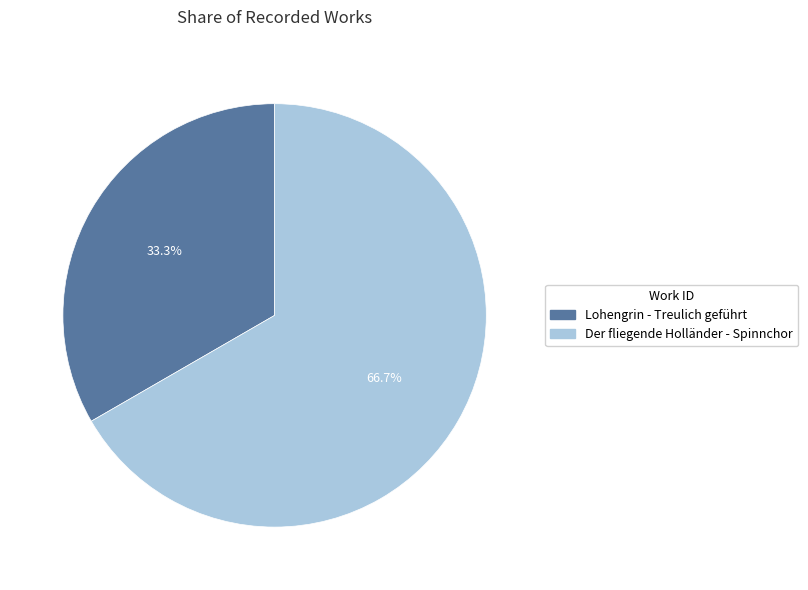

What is the smallest slice in the pie chart?

Lohengrin - Treulich geführt